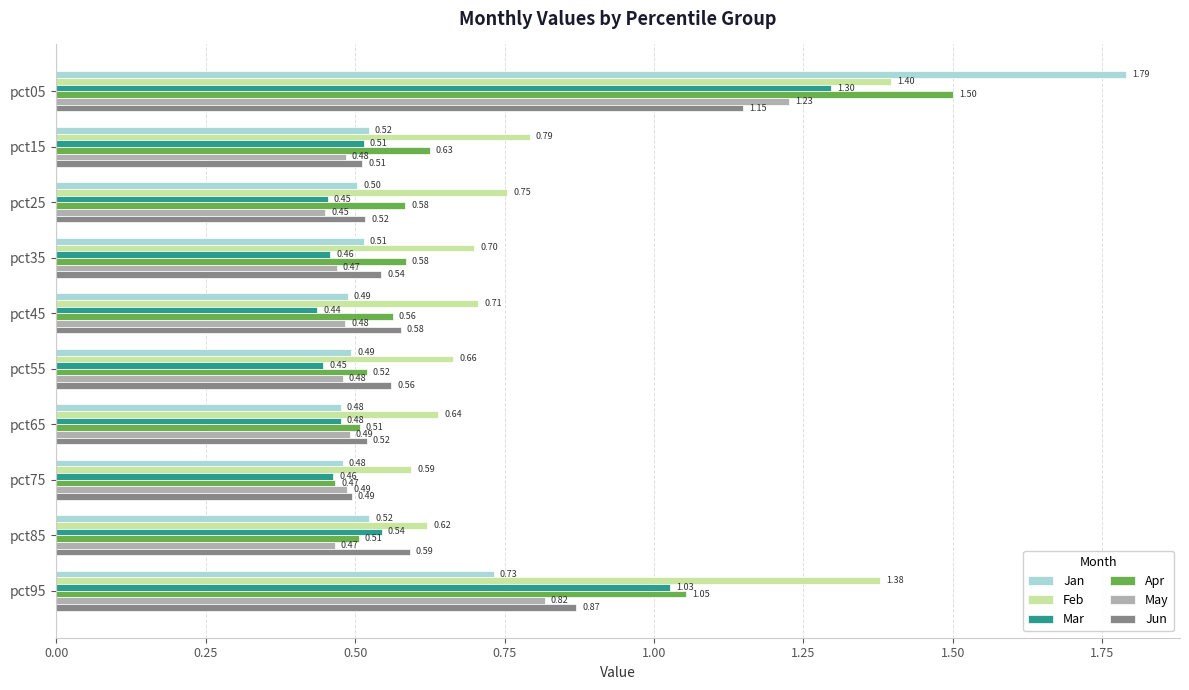

What is the sum of all Mar values?

6.1